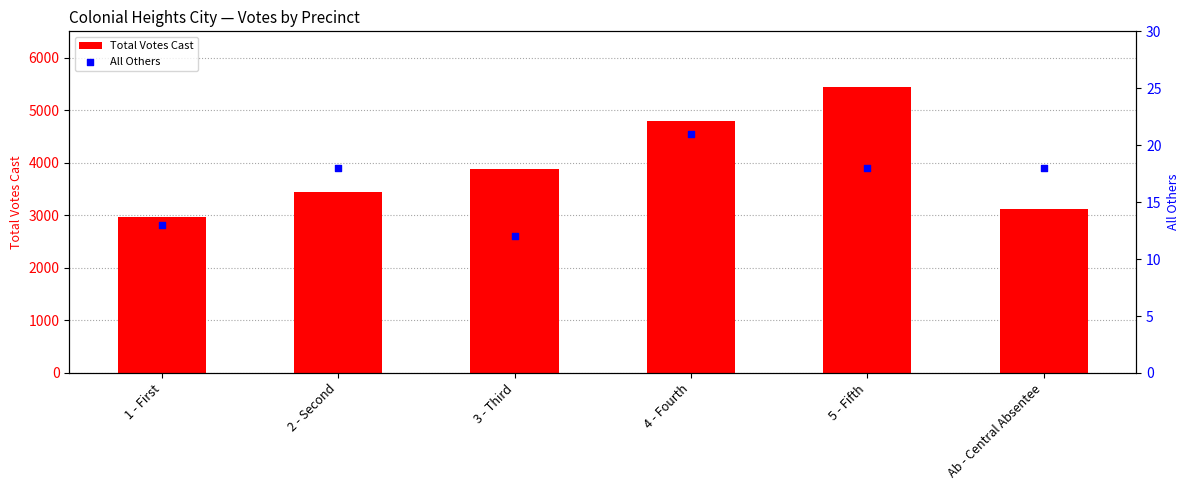

Is the value of Total Votes Cast at 3 - Third greater than the value of All Others at 1 - First?

Yes